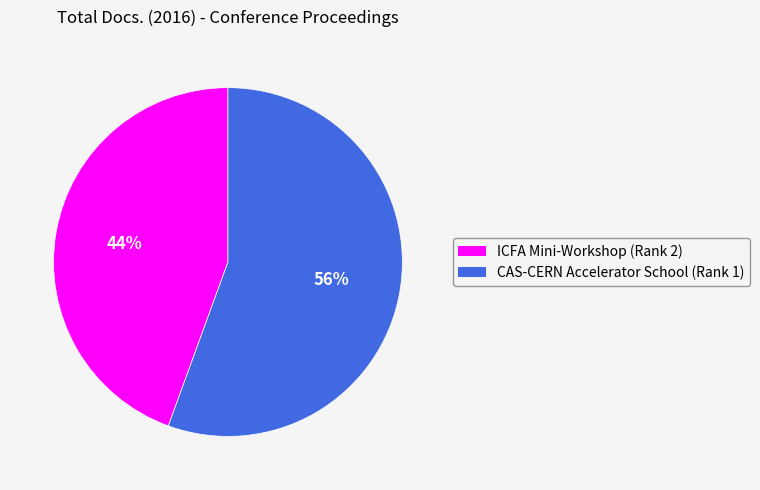

Which slice is the largest?

CAS-CERN Accelerator School (Rank 1)